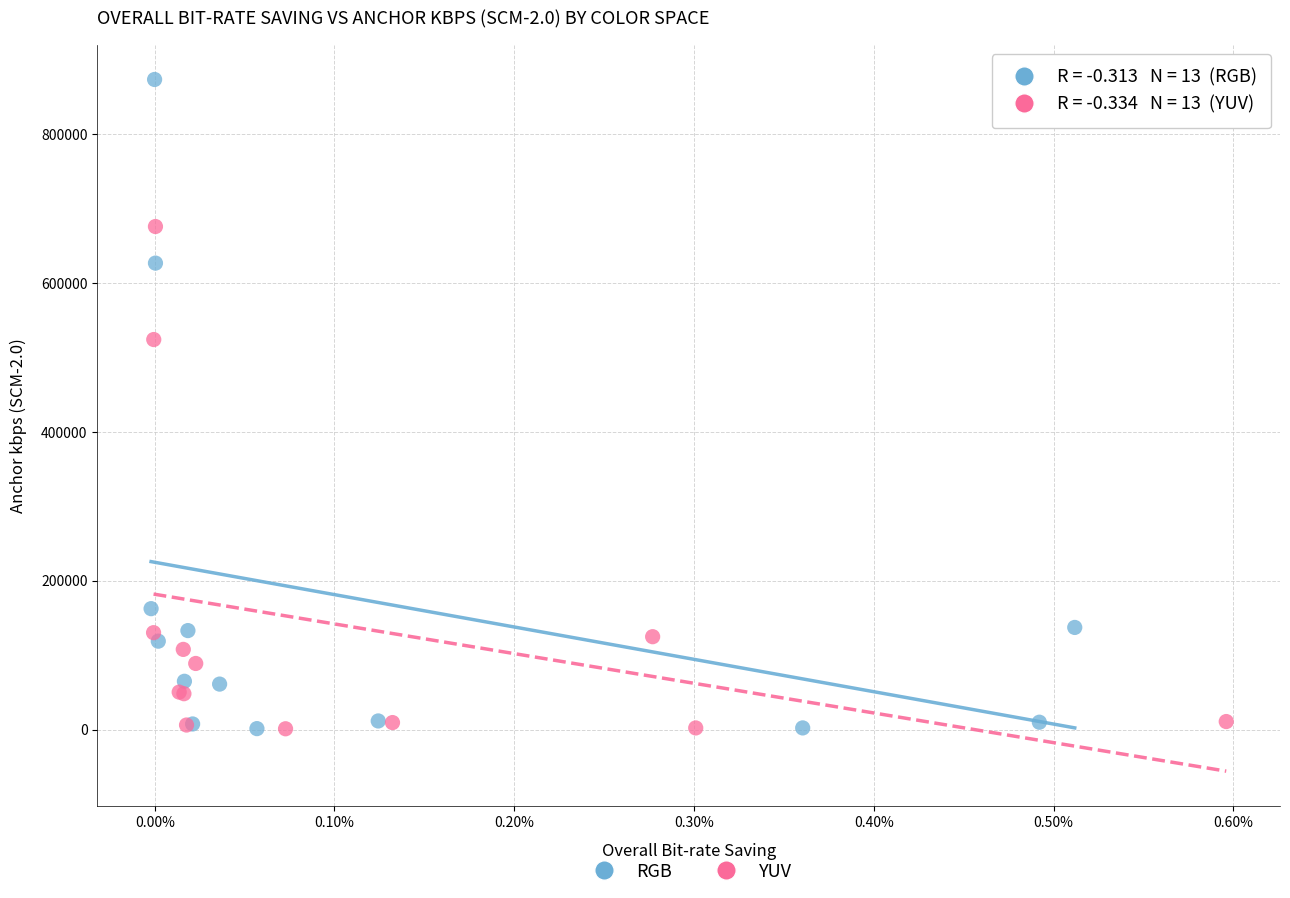

Which series contains the highest Y value?

RGB